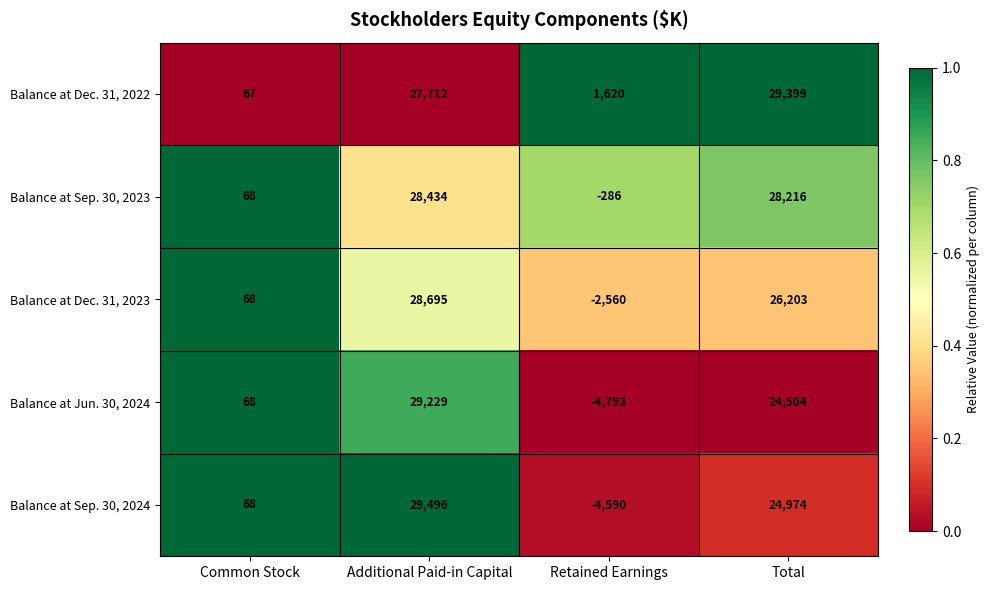

What is the maximum value shown in the chart?

29496